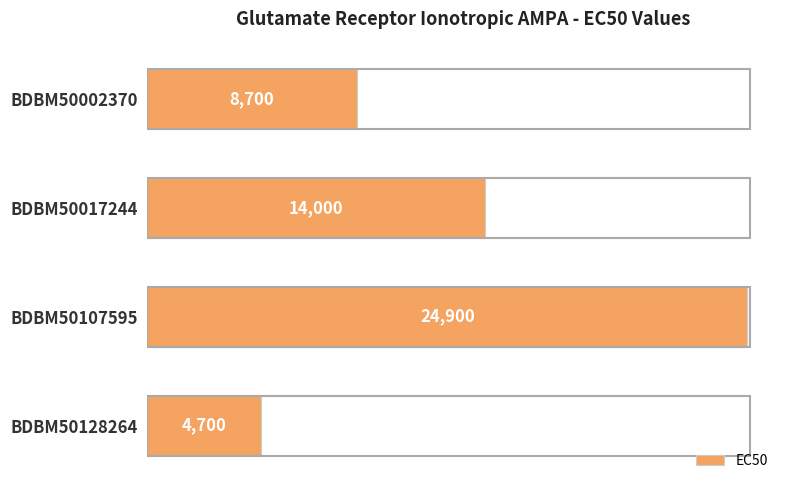

How many values are between 8700 and 24900?

3